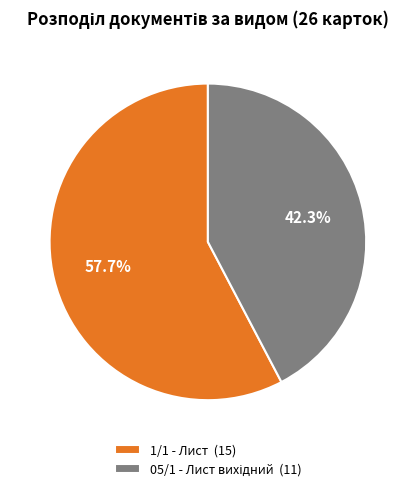

Is there a majority slice in this chart?

Yes